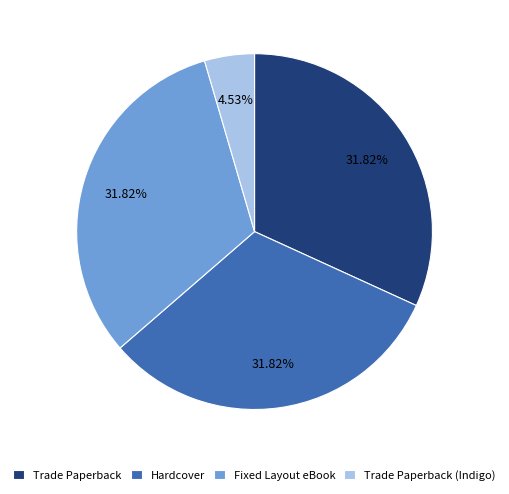

Do Fixed Layout eBook and Trade Paperback (Indigo) together represent more than half of the pie?

No